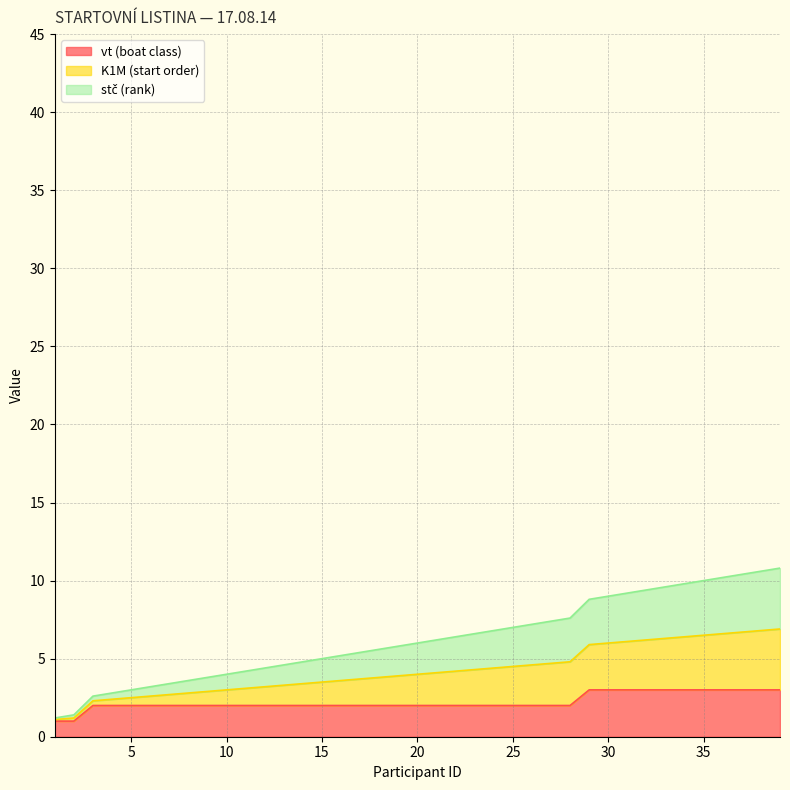

At which label does vt first exceed 2?

29